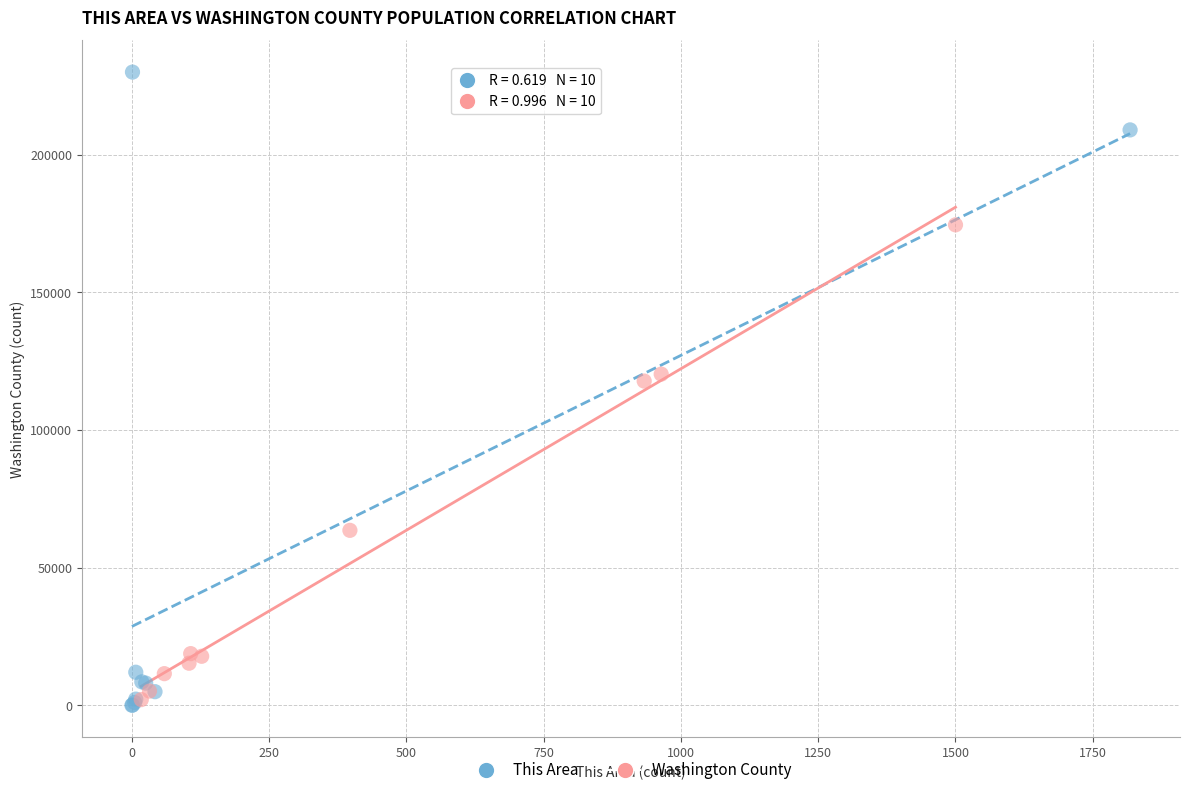

Which series reaches the maximum Y coordinate?

This Area